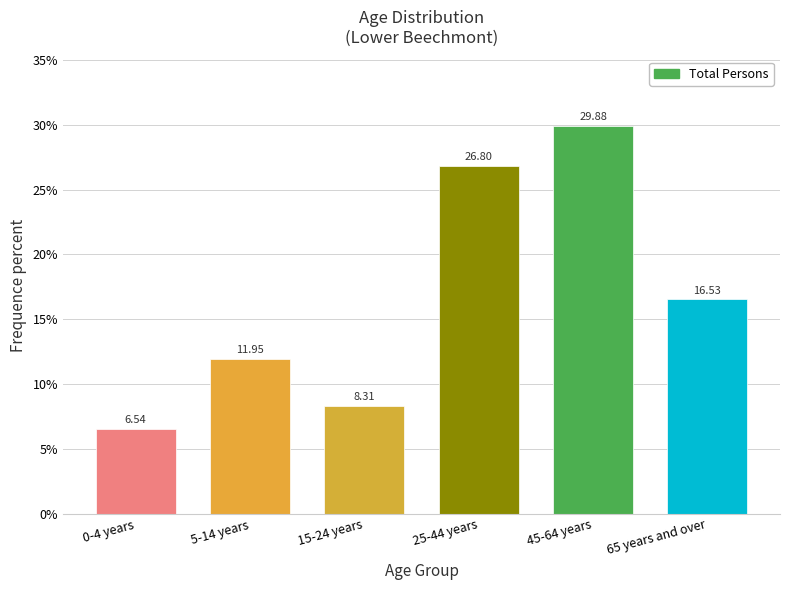

Between 65 years and over and 0-4 years, which is larger?

65 years and over